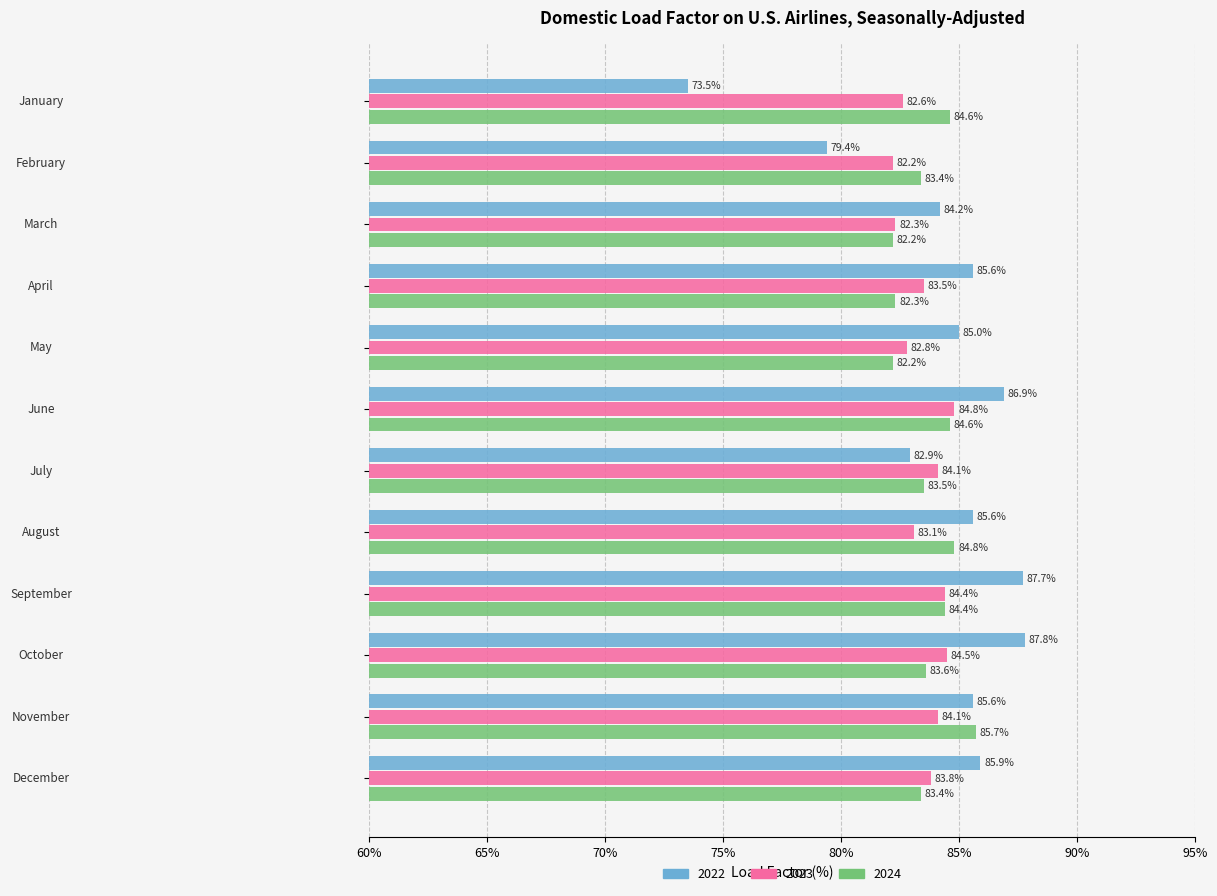

What is the lowest value of the 2022 series?

73.5